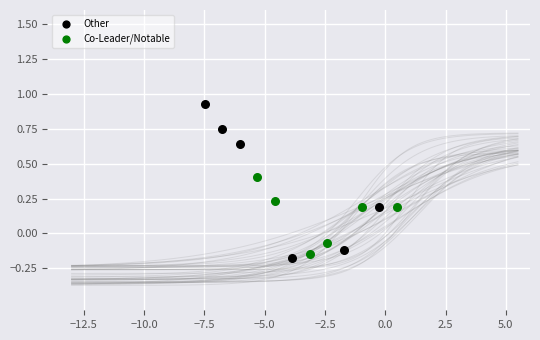

Which series has the largest Y range (max minus min)?

Other